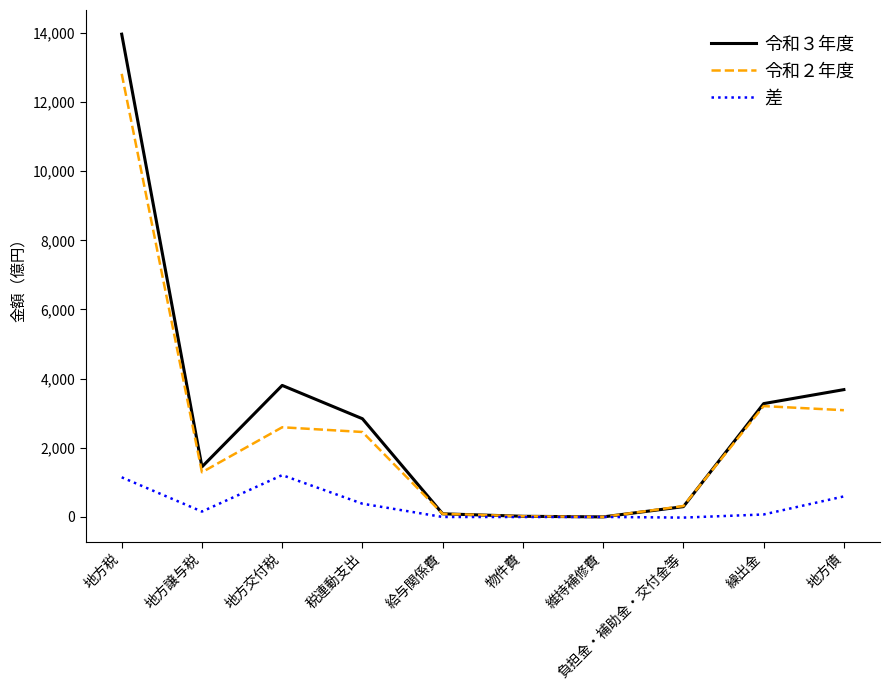

Which series has the largest total across all categories?

令和３年度